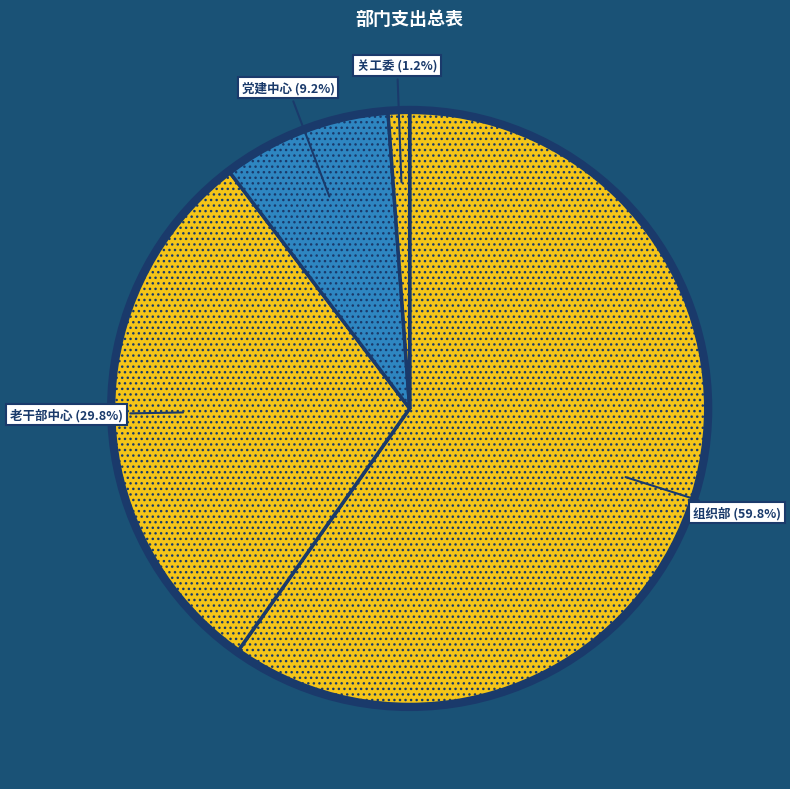

What is the largest slice in the pie chart?

中国共产党苍溪县委员会组织部